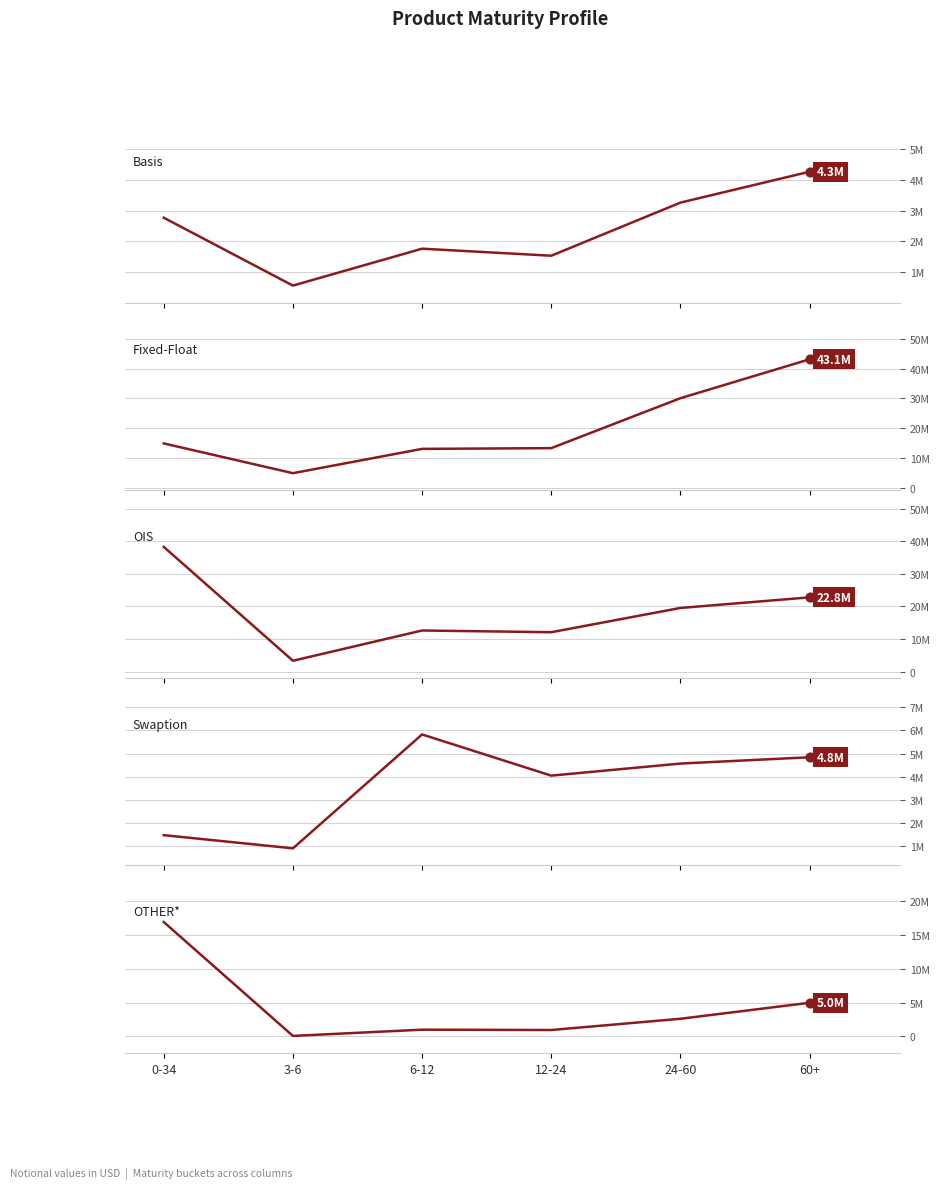

Which series has the widest spread of Y values?

Fixed-Float